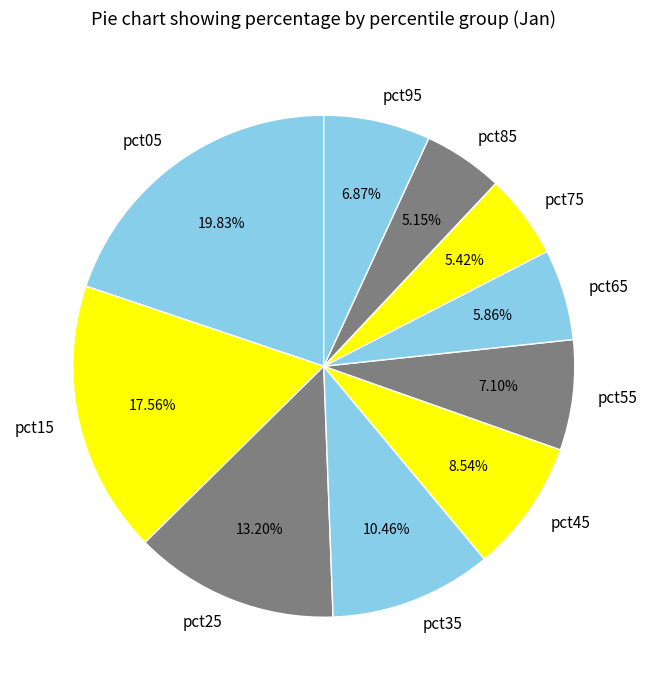

To the nearest percent, what is the combined percentage of pct05 and pct45?

28%